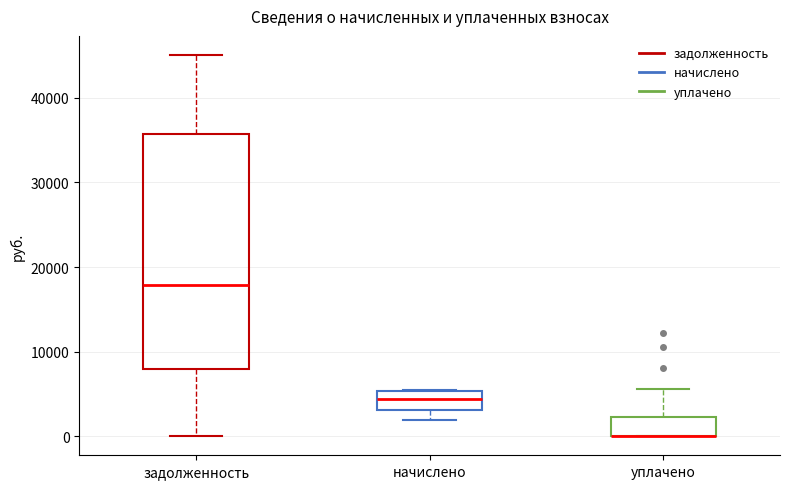

Comparing the boxes themselves (not the whiskers), which one is the tallest?

задолженность